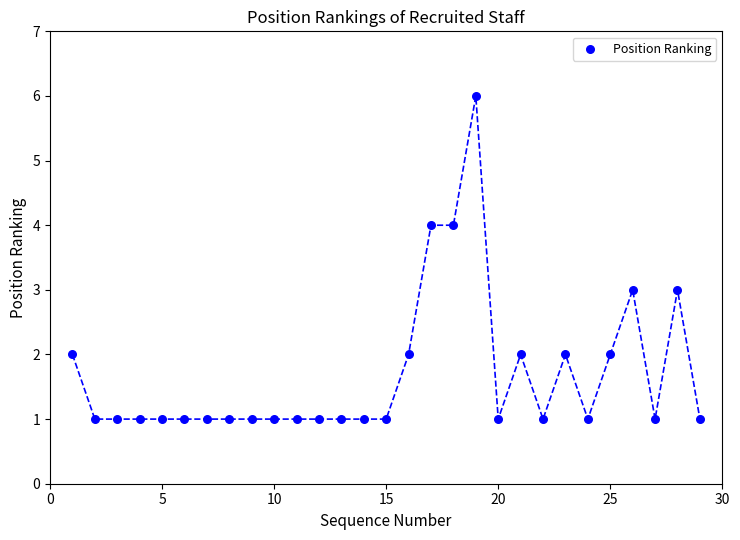

What is the range of Y values (max minus min)?

5